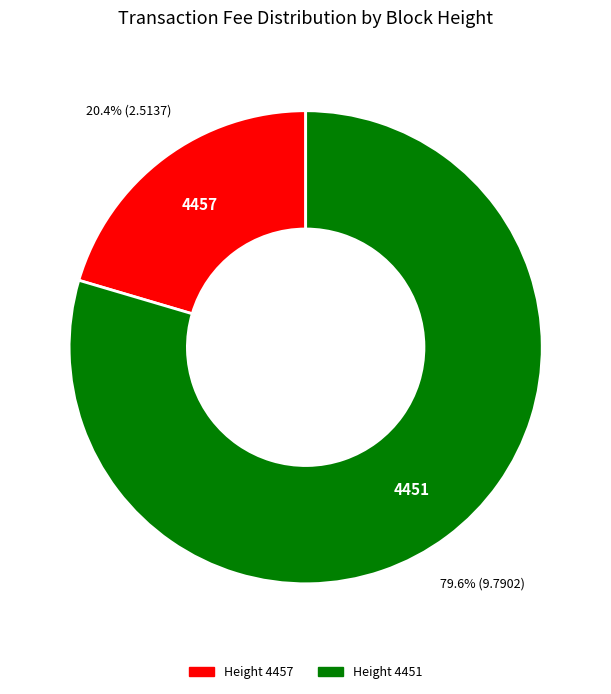

Is there a majority slice in this chart?

Yes